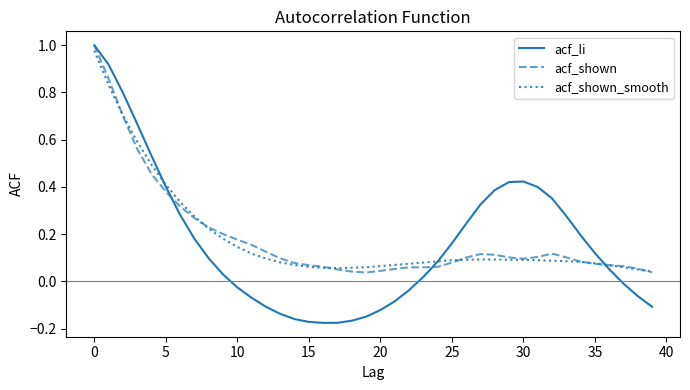

Which series has the largest range (max minus min)?

acf_li